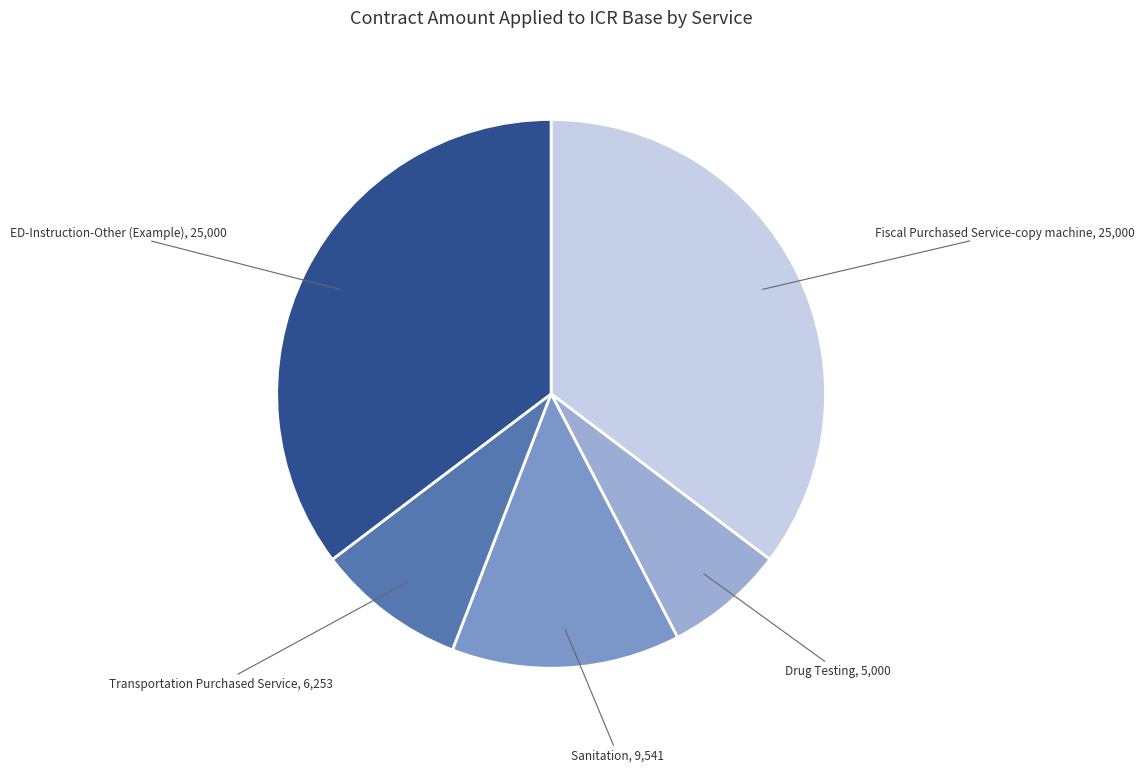

Is there a majority slice in this chart?

No